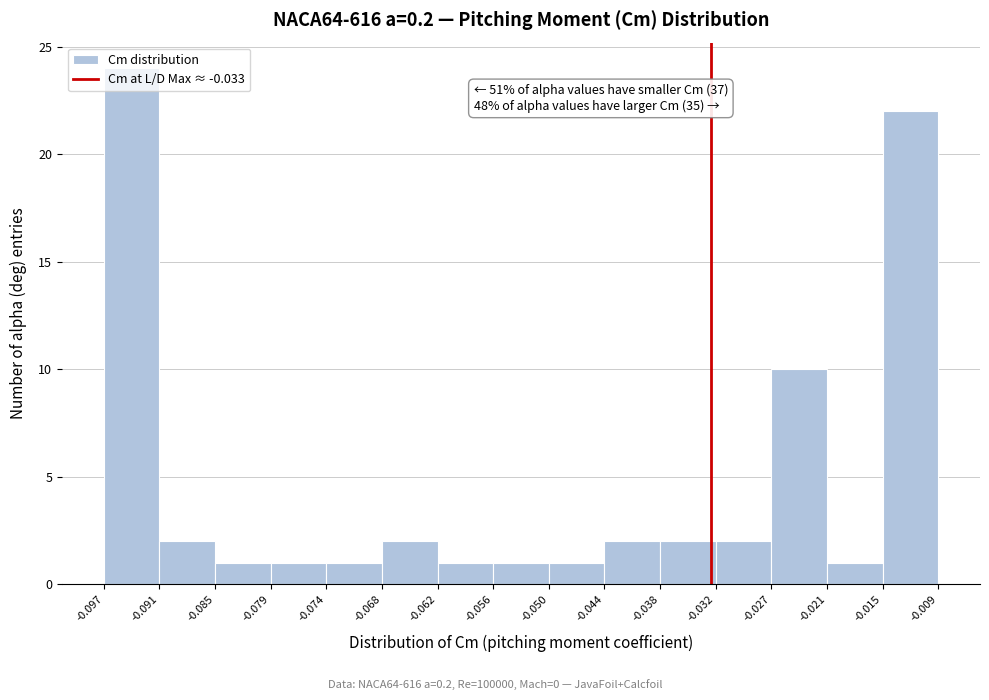

Over which range of the x-axis is the bar tallest?

-0.097 to -0.091